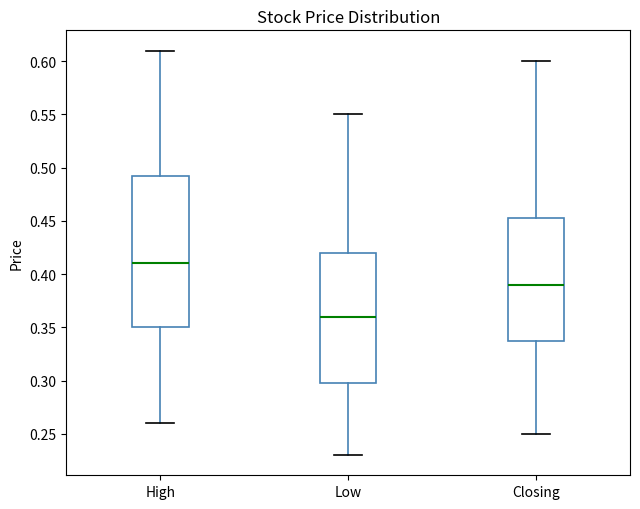

Reading left to right, transcribe this box plot: for each box, give where its median line is, the range the box spans, and where its two whiskers end, as read against the y-axis. The values are not printed on the chart, so give them approximately, as read against the axis.

High: median 0.410, box 0.350 to 0.495, whiskers 0.260 to 0.610
Low: median 0.360, box 0.300 to 0.420, whiskers 0.230 to 0.550
Closing: median 0.390, box 0.340 to 0.455, whiskers 0.250 to 0.600